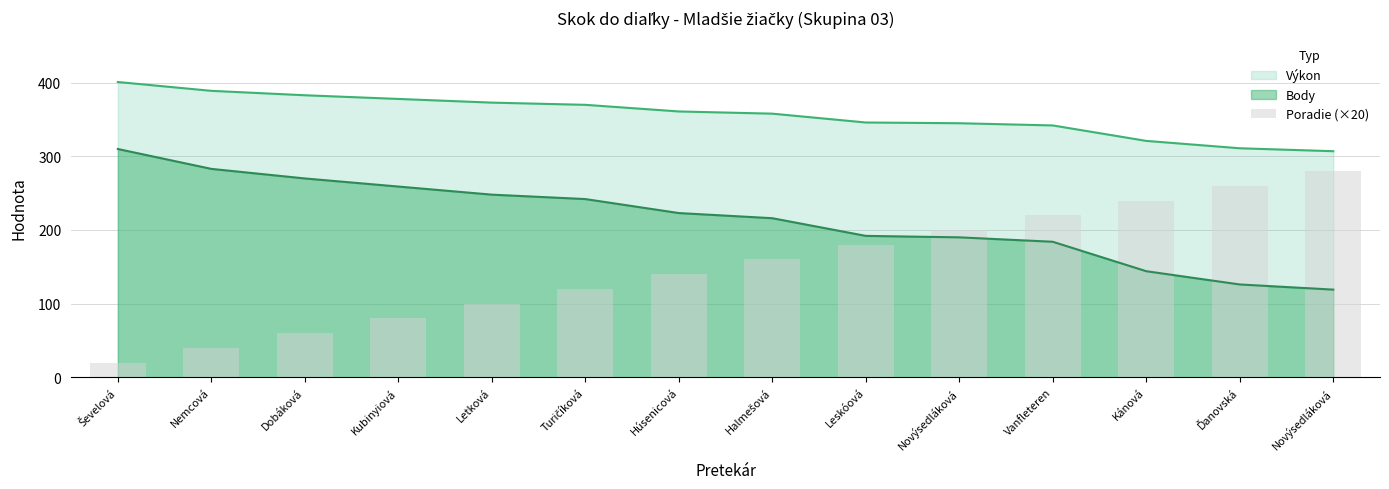

Which category has the lowest value across all series?

Ševelová